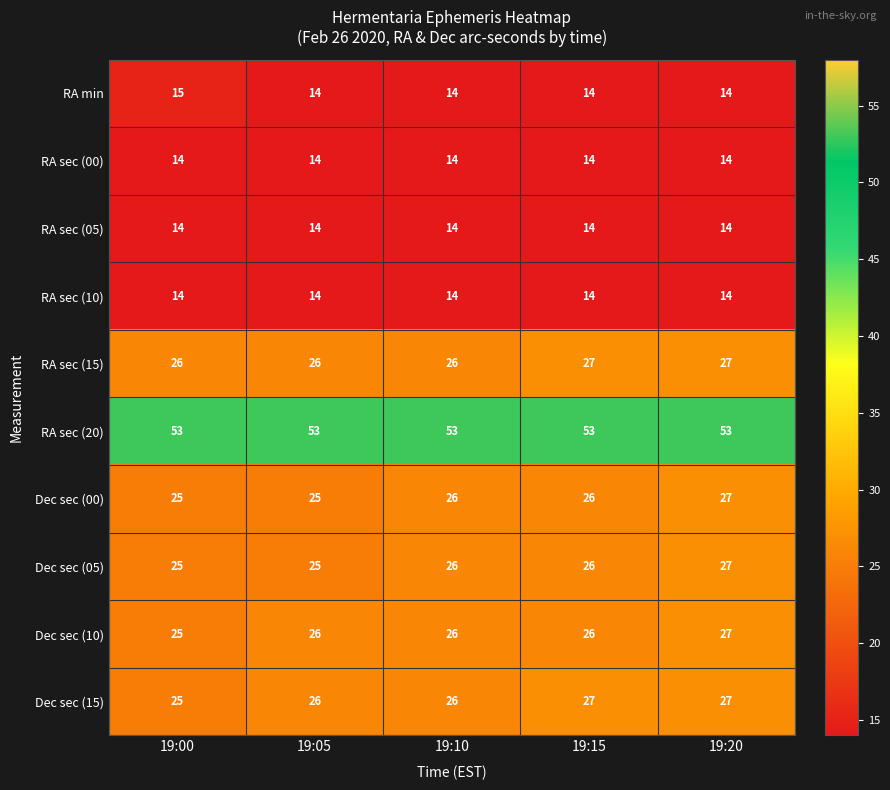

What is the highest value of the Dec sec (05) series?

27